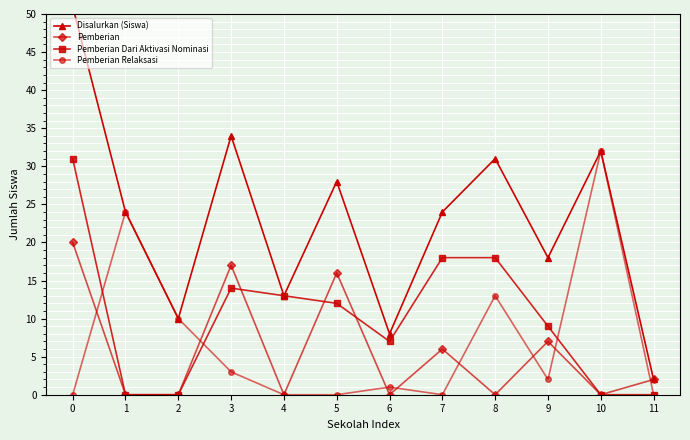

What is the sum of the Pemberian Dari Aktivasi Nominasi values at 0 and 9?

40